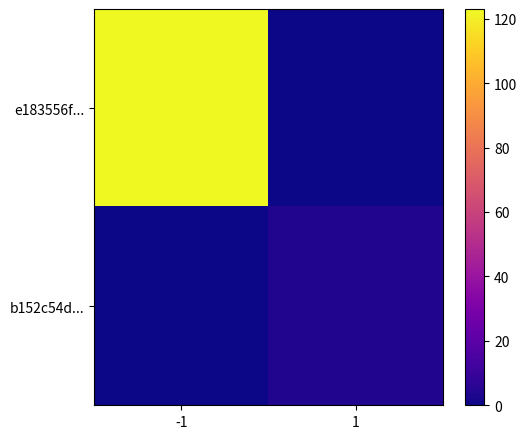

Which series changed the most between -1 and 1?

e183556f...